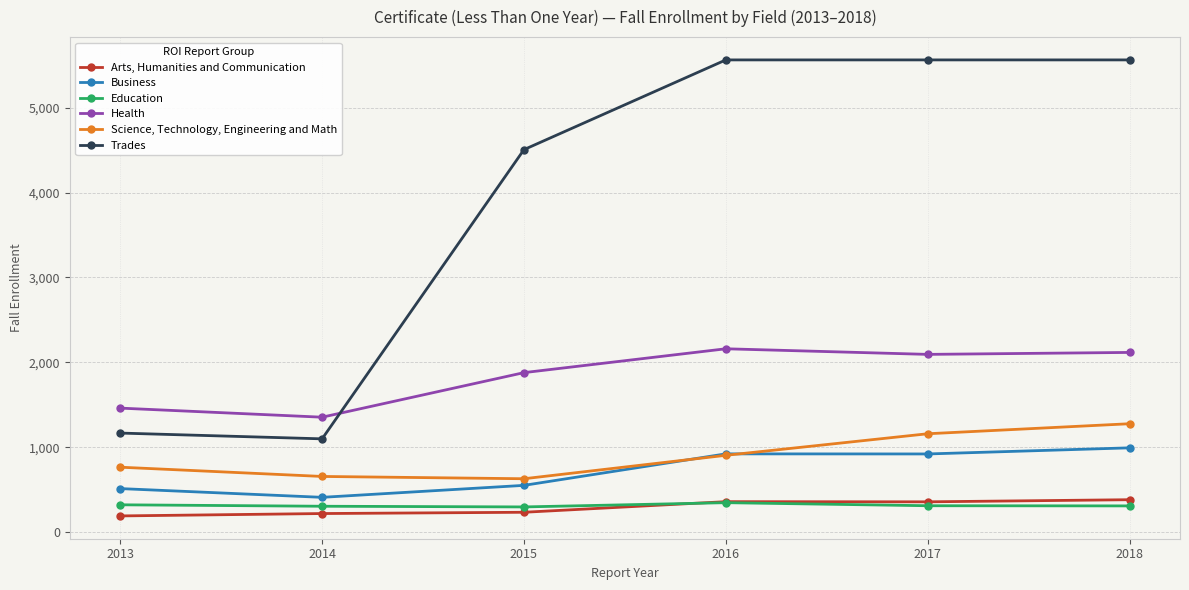

At which label does Arts, Humanities and Communication first exceed 357?

2016